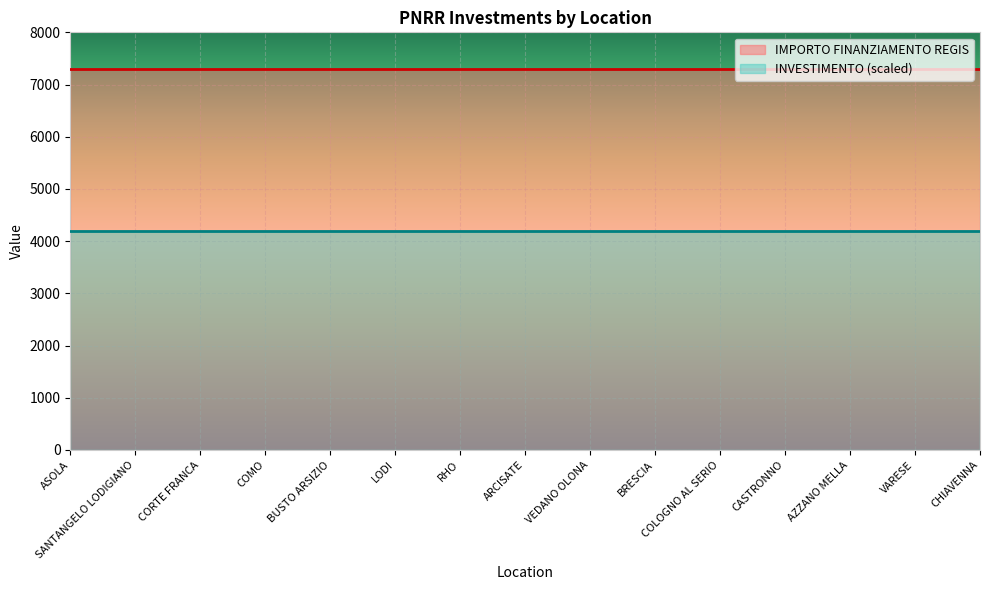

True or false: INVESTIMENTO (scaled) and IMPORTO FINANZIAMENTO REGIS cross at least once.

False